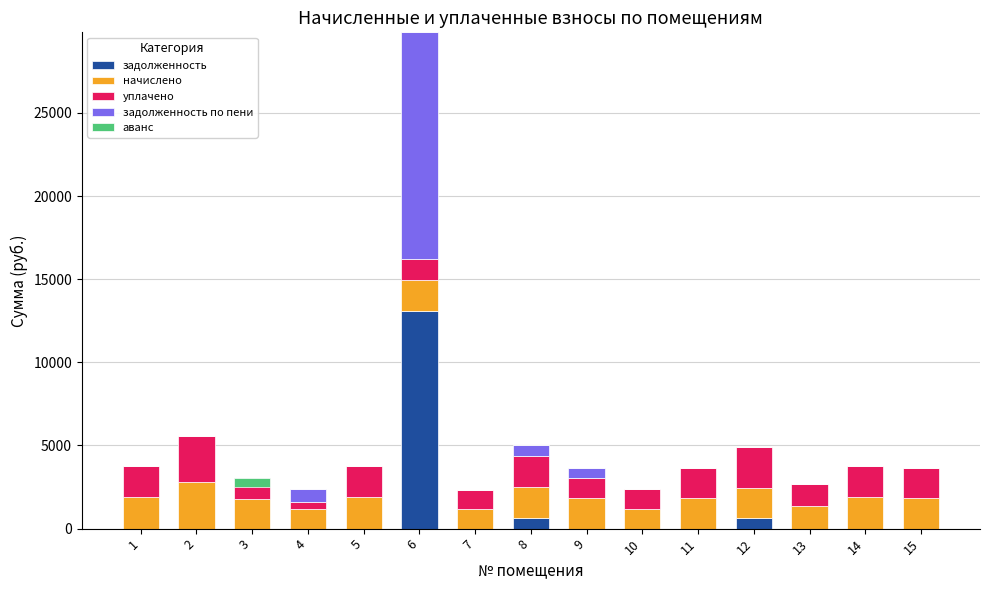

How many data points in уплачено are above 1825?

8